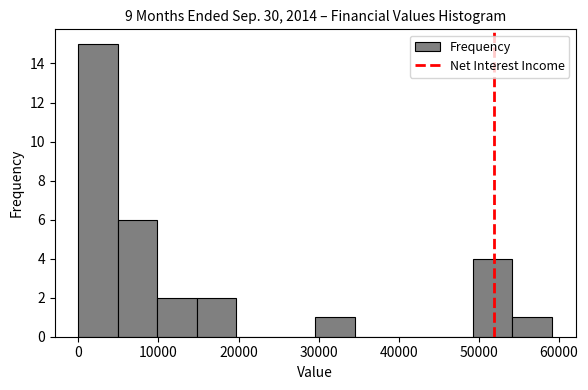

Reading left to right, list every bar in this chart as the range it spans on the x-axis followed by its height. Neither the bar edges nor the heights are printed on the chart, so give them approximately, as read against the axes.

0 to 5000: 15
5000 to 10000: 6
10000 to 15000: 2
15000 to 20000: 2
20000 to 25000: 0
25000 to 30000: 0
30000 to 35000: 1
35000 to 39000: 0
39000 to 44000: 0
44000 to 49000: 0
49000 to 54000: 4
54000 to 59000: 1